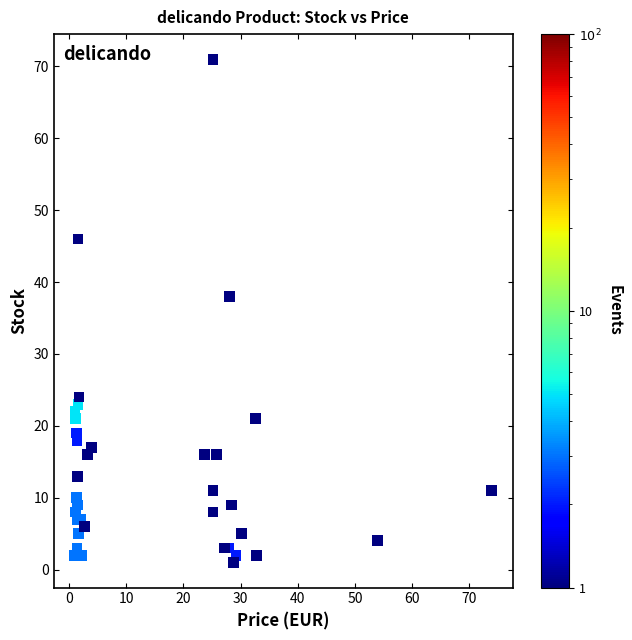

What Y value in the scatter plot is closest to 36?

38